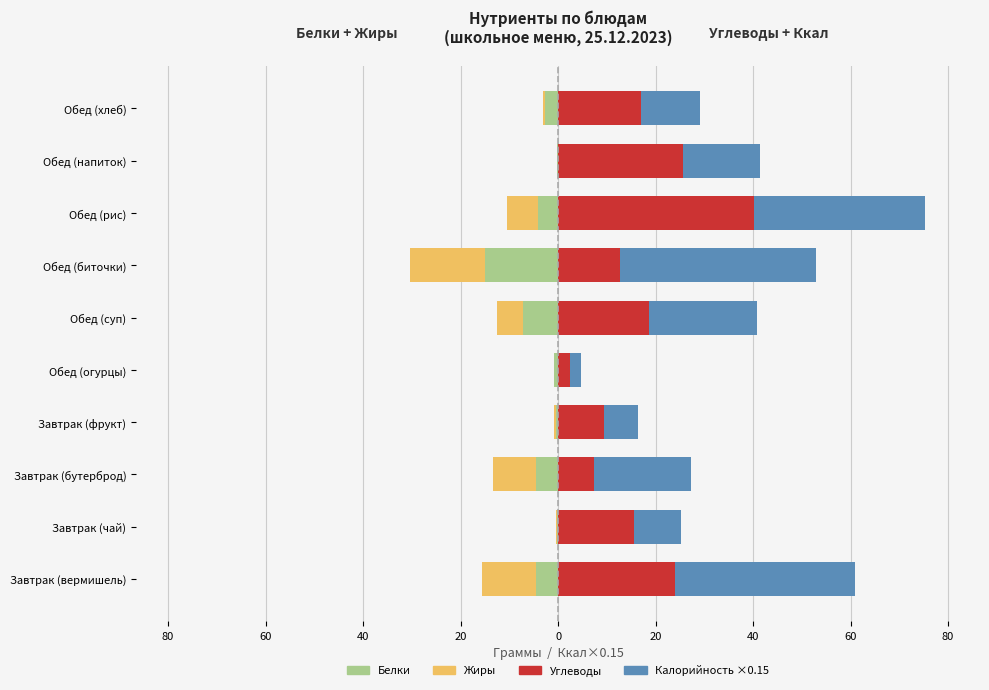

What is the difference between the highest and lowest values at Завтрак (чай)?

16.0